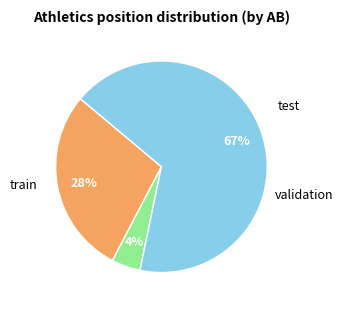

To the nearest percent, what is the average slice percentage?

33%